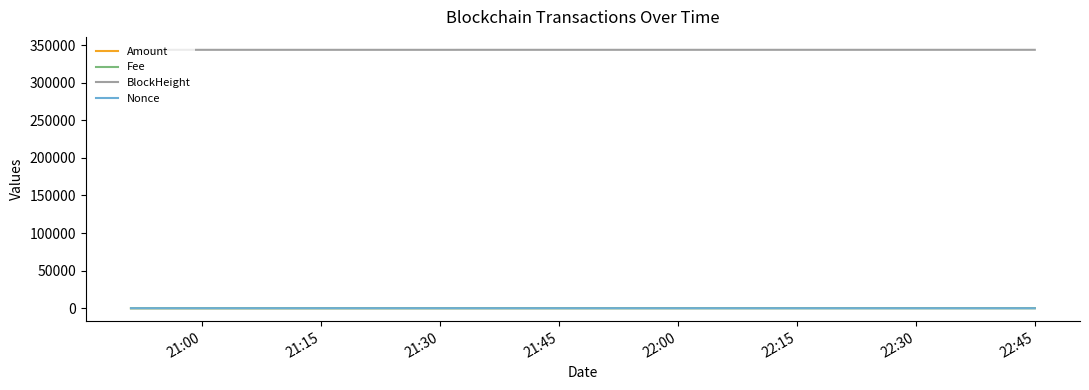

Which series has the largest total across all categories?

BlockHeight